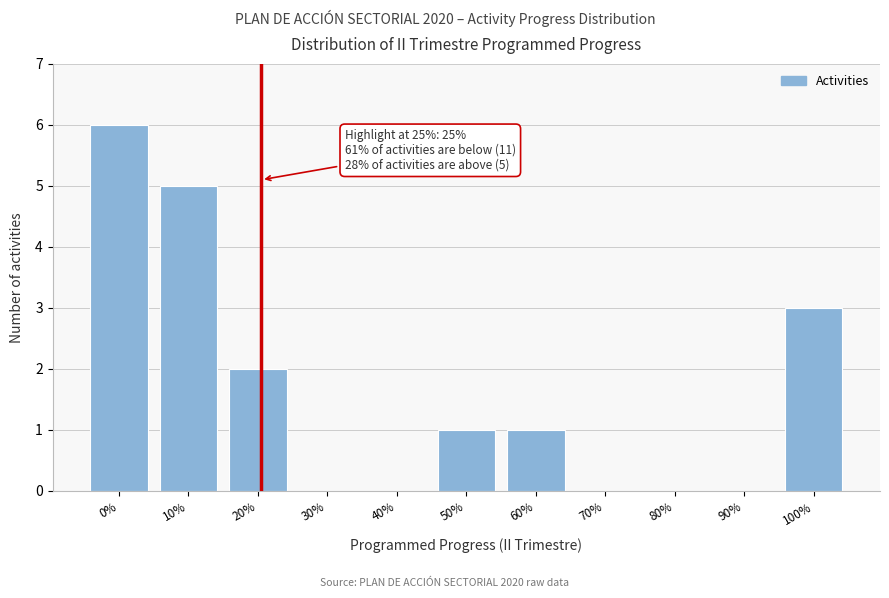

Reading left to right, transcribe all the data shown in this chart.

0%=6	10%=5	20%=2	30%=0	40%=0	50%=1	60%=1	70%=0	80%=0	90%=0	100%=3